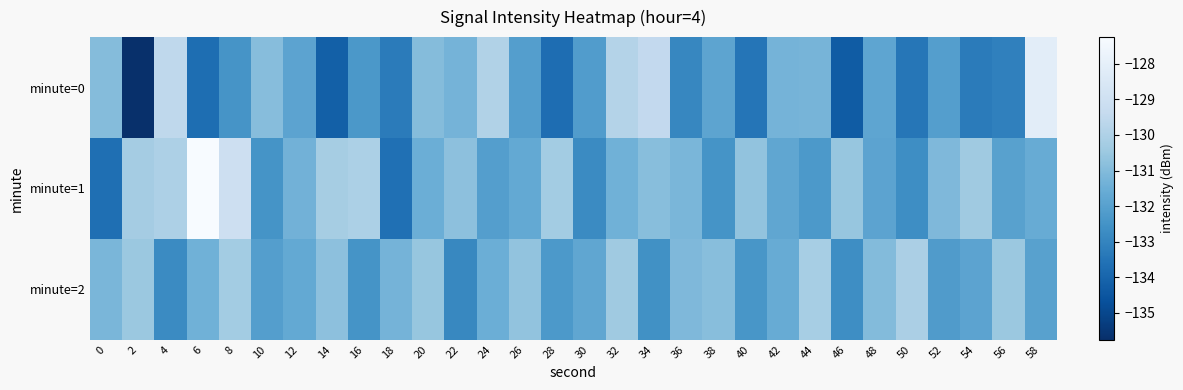

What is the spread (max minus min) of values at 42?

0.5